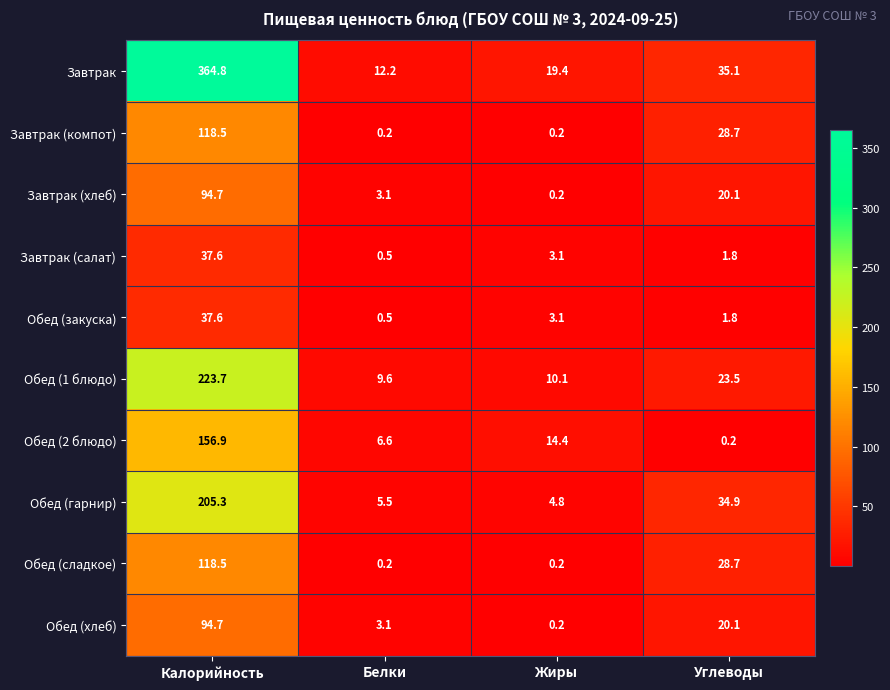

How many data points in Обед (1 блюдо) are less than 23?

2